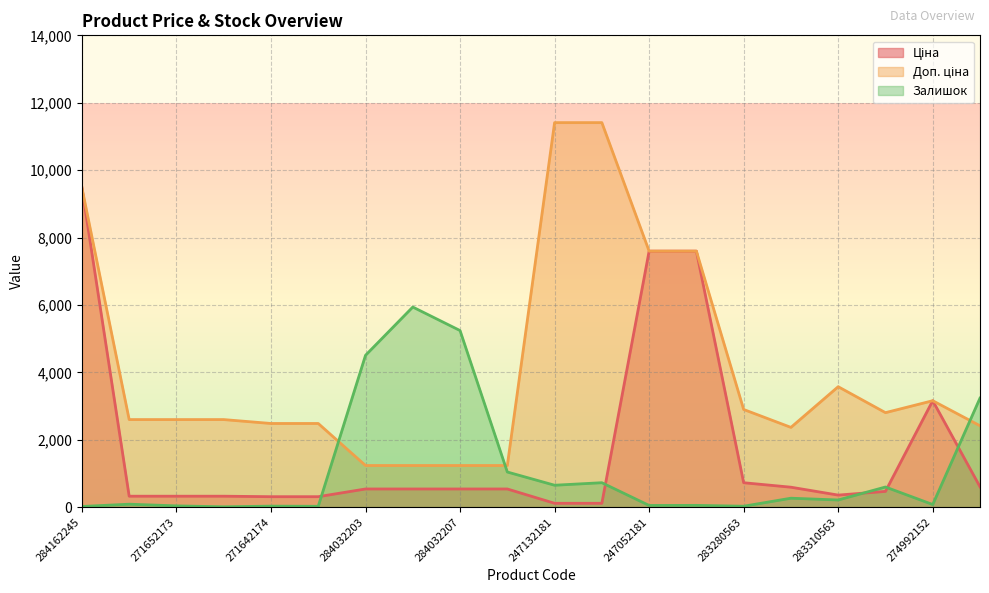

How many interior local valleys does the Залишок series have?

7